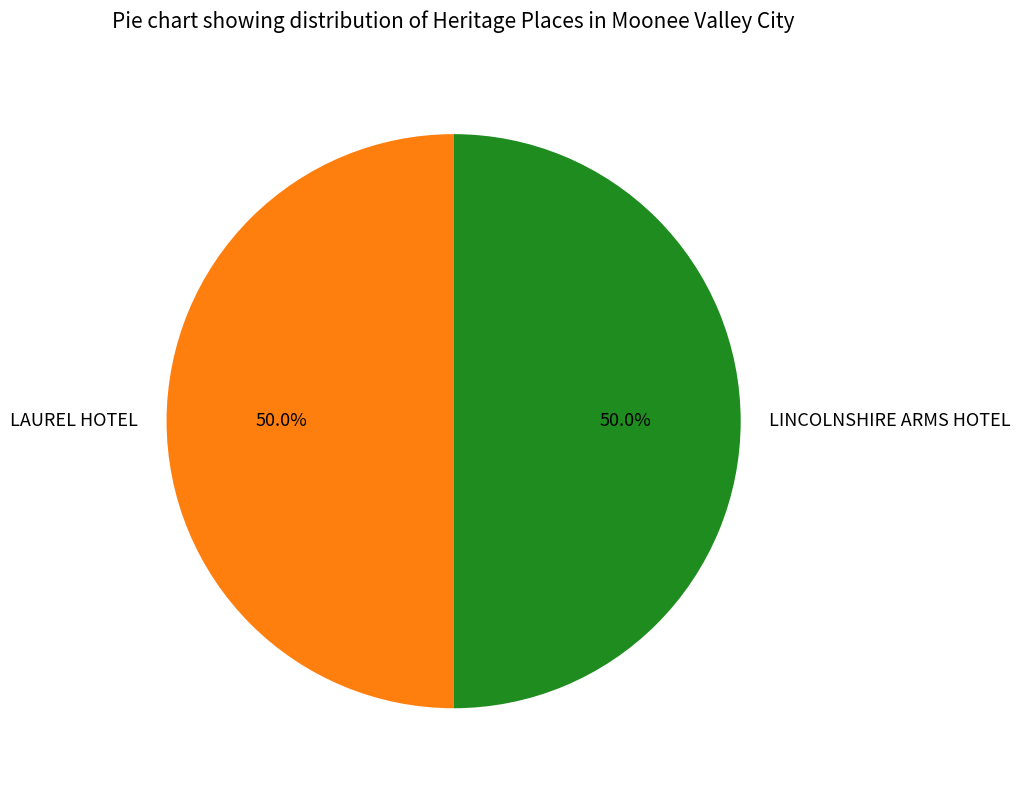

What percentage do LAUREL HOTEL and LINCOLNSHIRE ARMS HOTEL together represent?

100.0%